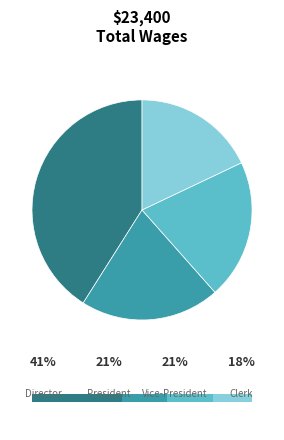

Does any single category account for the majority?

No